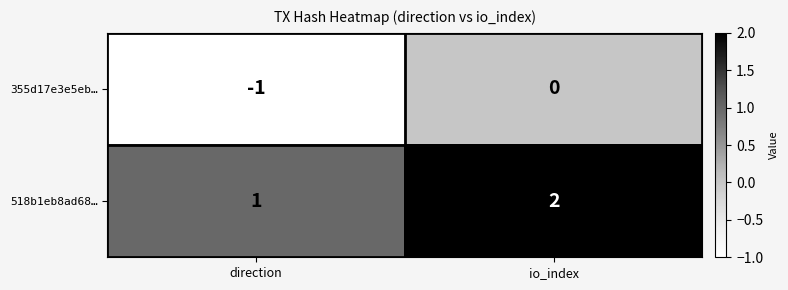

Reading right to left, what are all the values shown in this chart?

355d17e3e5eb…: 0	-1
518b1eb8ad68…: 2	1